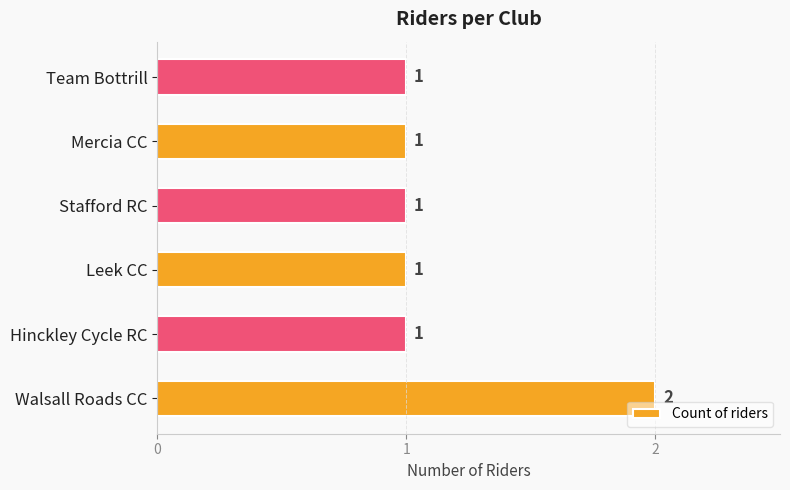

What is the minimum value shown in the chart?

1